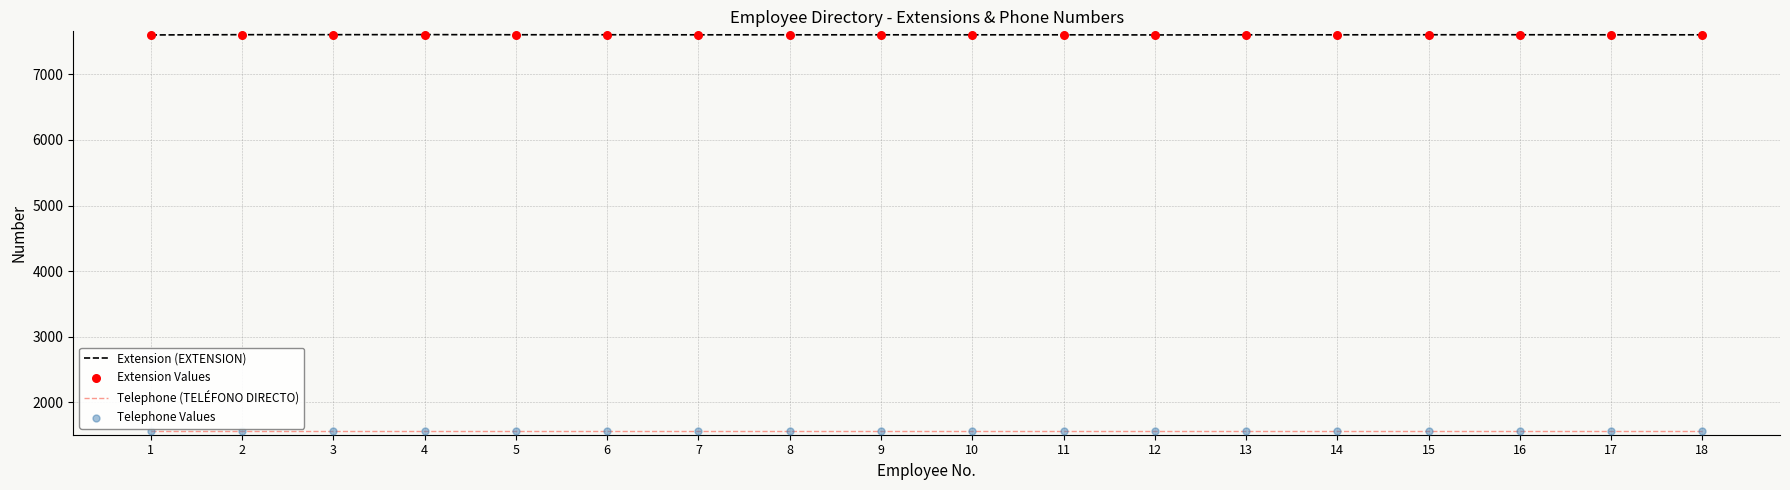

What is the total value across all series at 2?

9161